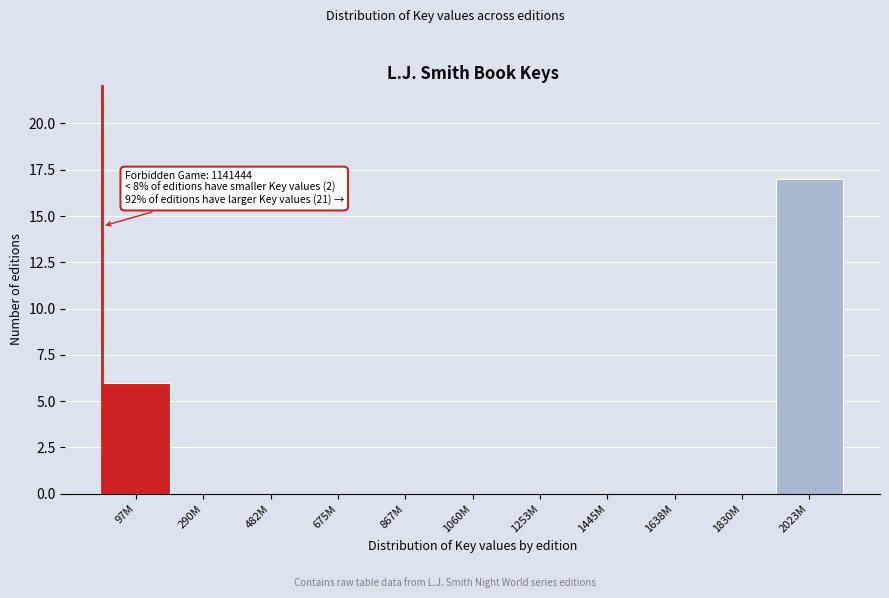

Reading right to left, what are all the values shown in this chart?

2023M=17	1830M=0	1638M=0	1445M=0	1253M=0	1060M=0	867M=0	675M=0	482M=0	290M=0	97M=6